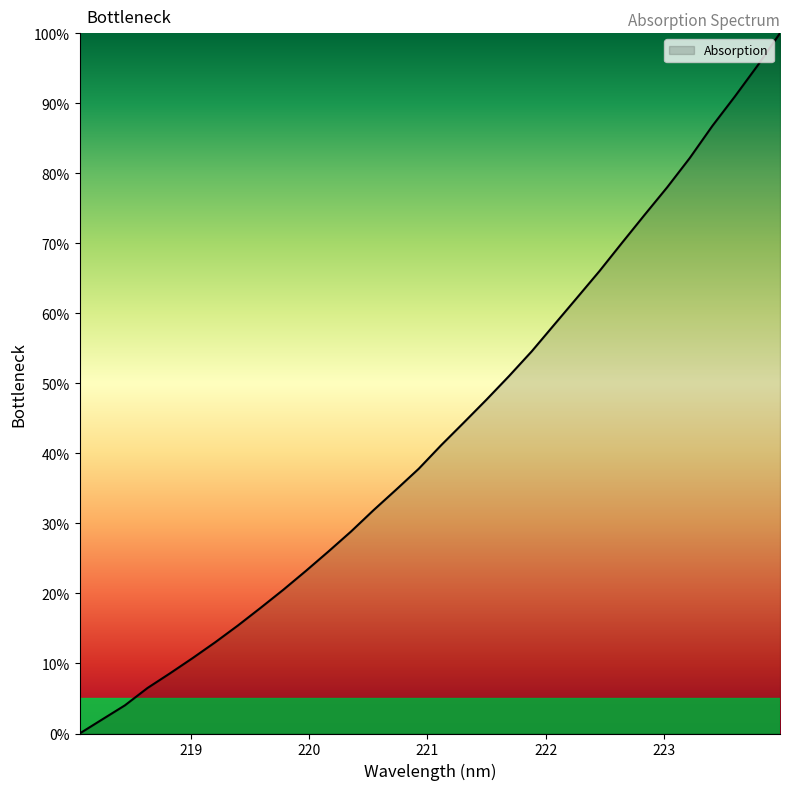

How many lines are shown in the chart?

1